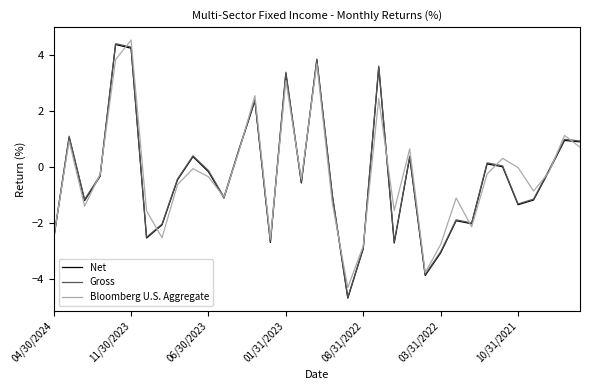

What is the minimum value shown in the chart?

-4.7